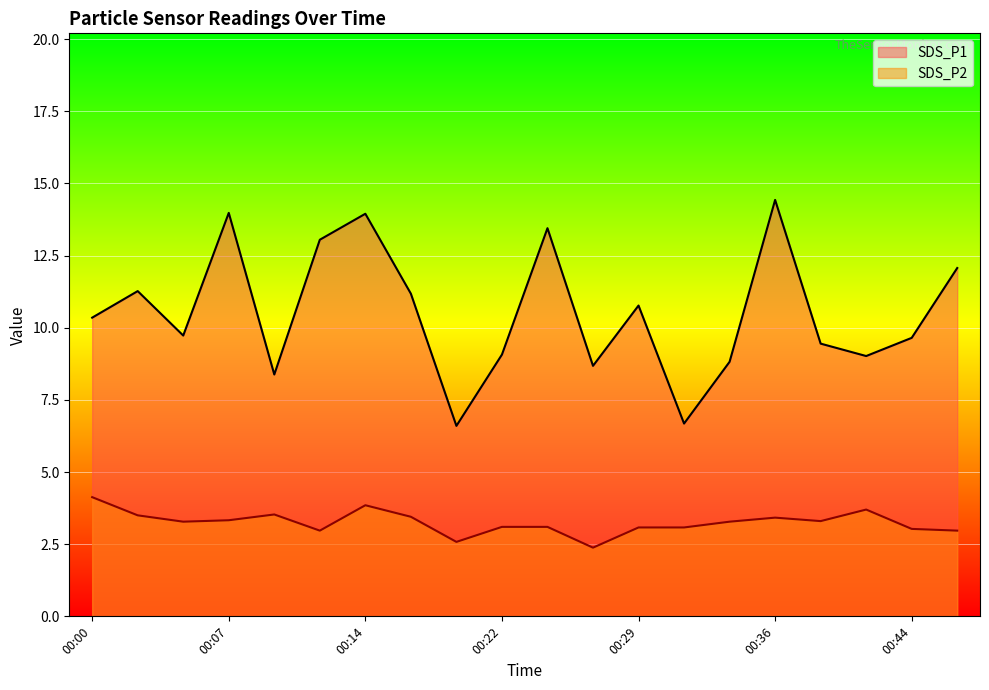

Reading left to right, list all the values displayed in this chart.

SDS_P1: 00:00=10.3	00:02=11.3	00:05=9.7	00:07=14.0	00:09=8.4	00:12=13.1	00:14=13.9	00:17=11.2	00:19=6.6	00:22=9.1	00:24=13.4	00:26=8.7	00:29=10.8	00:31=6.7	00:34=8.8	00:36=14.4	00:39=9.4	00:41=9.0	00:44=9.7	00:46=12.1
SDS_P2: 00:00=4.1	00:02=3.5	00:05=3.3	00:07=3.3	00:09=3.5	00:12=3.0	00:14=3.9	00:17=3.5	00:19=2.6	00:22=3.1	00:24=3.1	00:26=2.4	00:29=3.1	00:31=3.1	00:34=3.3	00:36=3.4	00:39=3.3	00:41=3.7	00:44=3.0	00:46=3.0